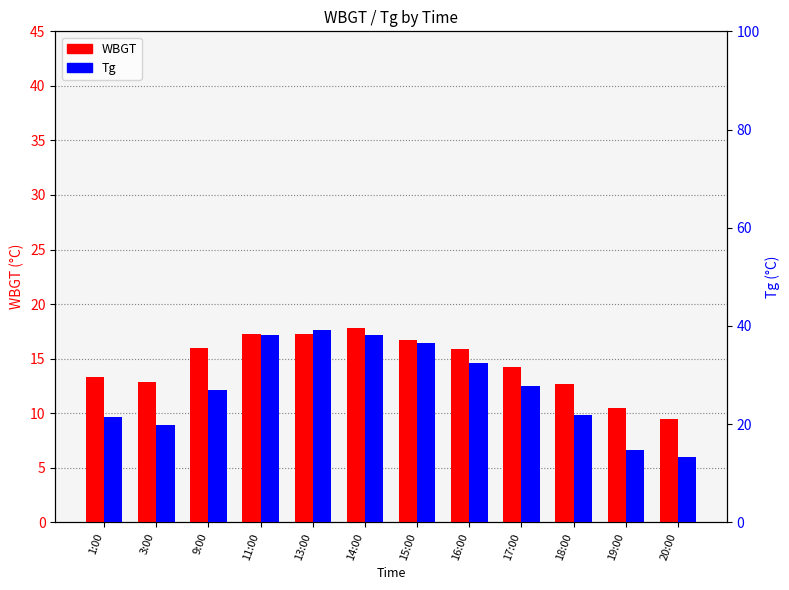

Is the value of Tg at 20:00 greater than the value of WBGT at 15:00?

No